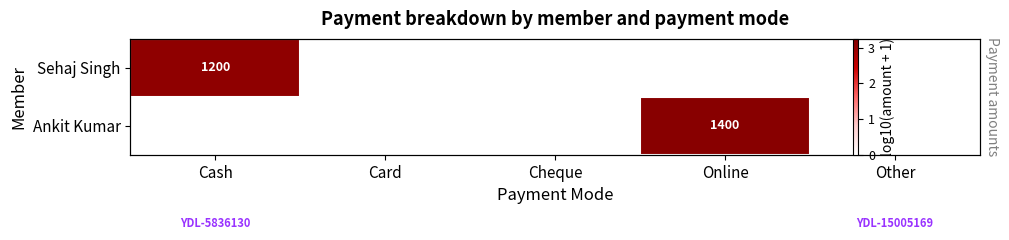

Between Cash and Other, which series saw the biggest shift?

Sehaj Singh